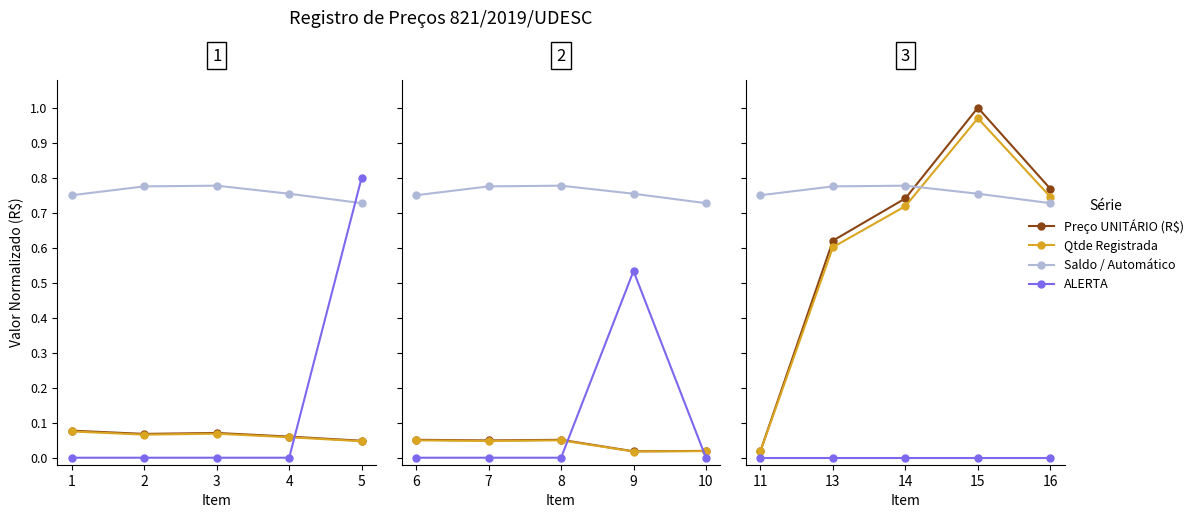

Rank the categories by Saldo / Automático value from highest to lowest.

14, 13, 15, 11, 16